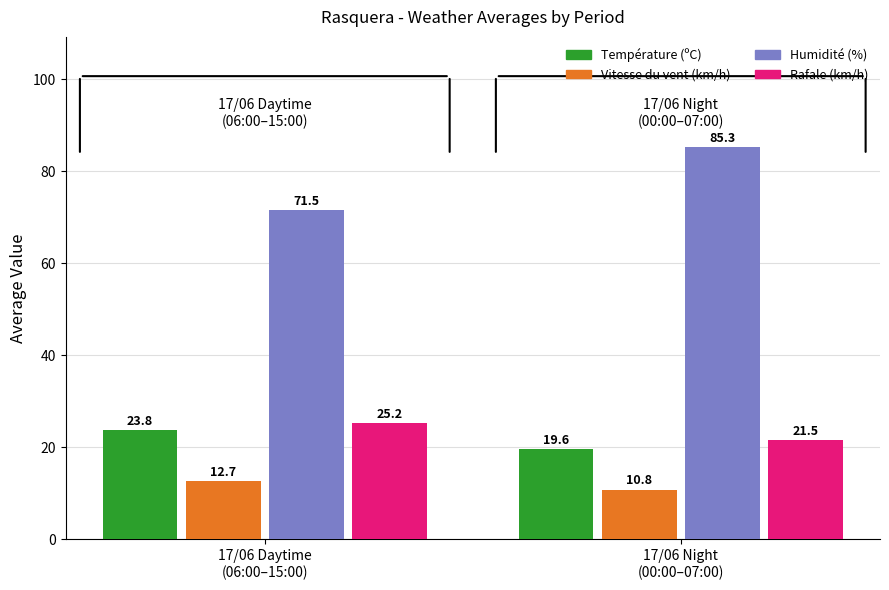

Which category has the highest value across all series?

17/06 Night
(00:00–07:00)